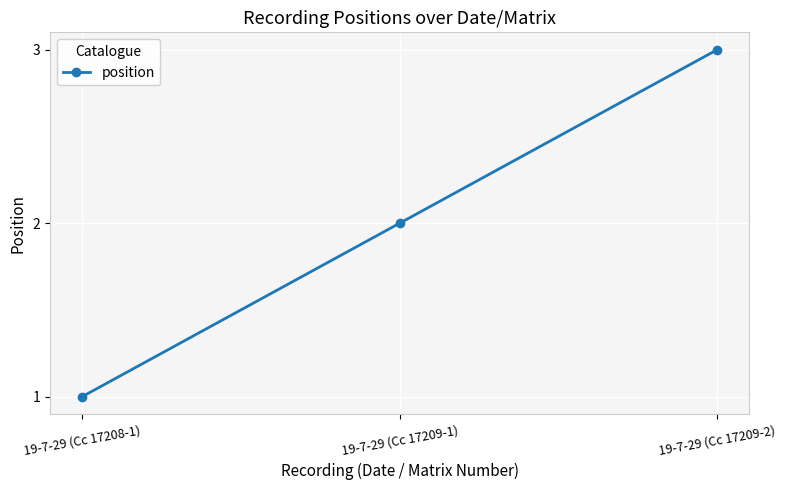

What is the label of the 3rd point from the left?

19-7-29 (Cc 17209-2)